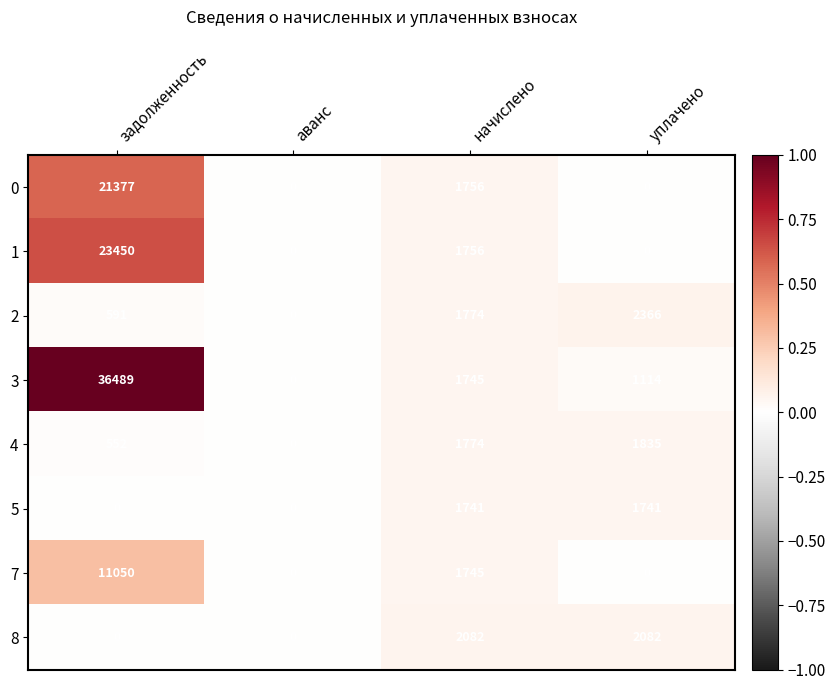

At which label is 7 closest to 5525?

начислено